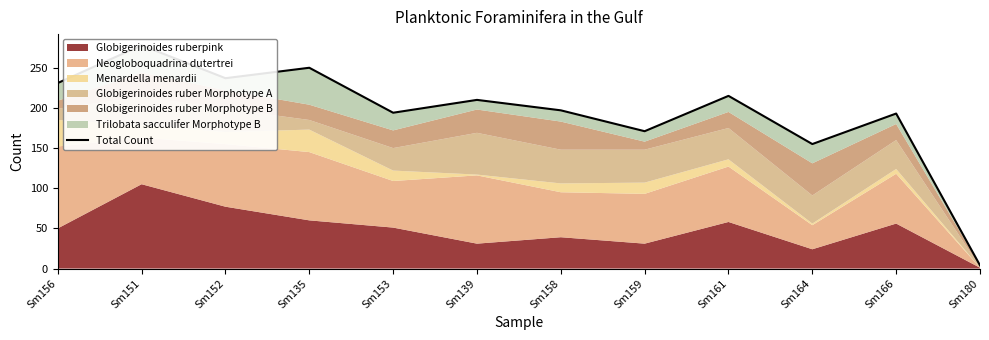

At which category does the data reach its first local valley?

Sm152